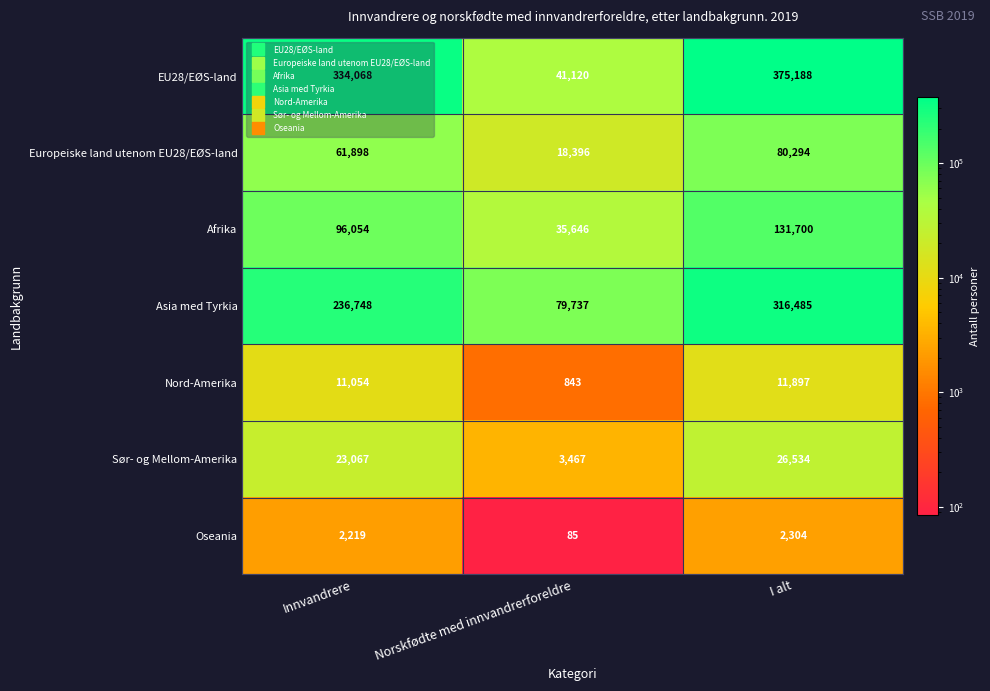

Is it true that Afrika equals 233623 at I alt?

False